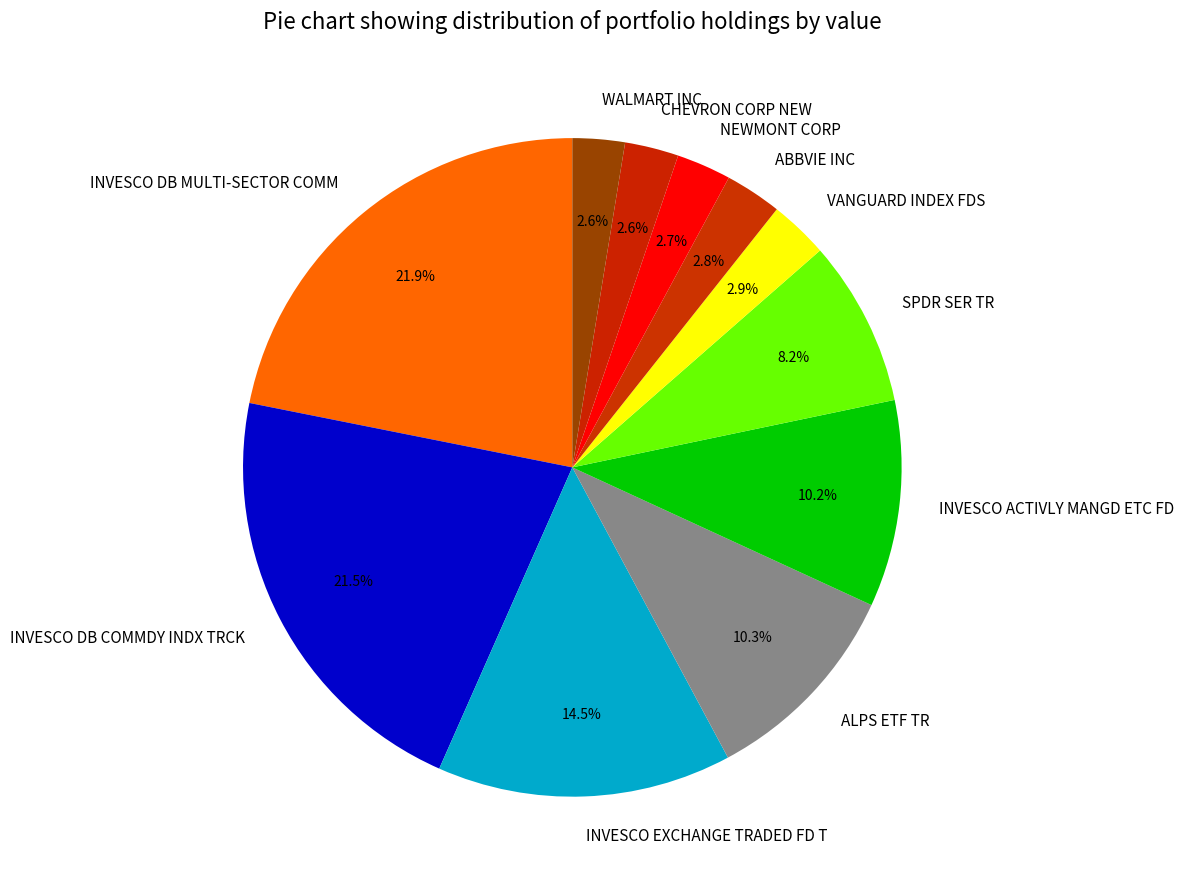

To the nearest percent, what is the difference between the largest and smallest slice percentages?

19%